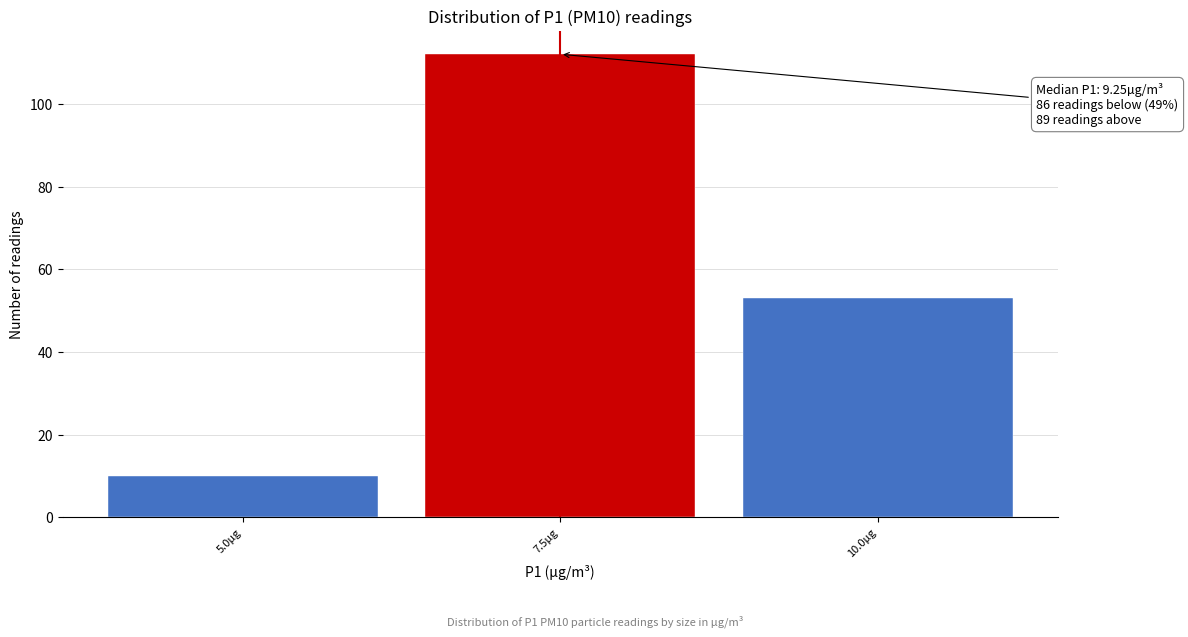

Reading right to left, list all the values displayed in this chart.

10.0µg=53	7.5µg=112	5.0µg=10